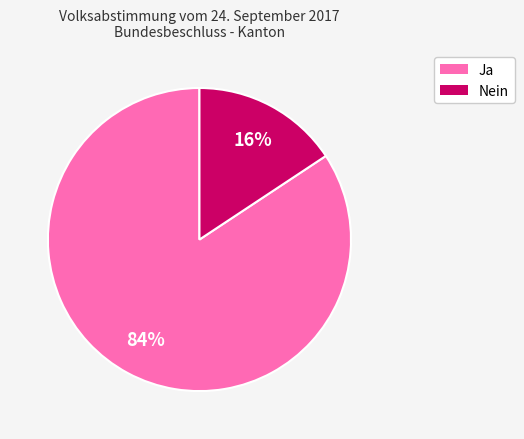

To the nearest percent, what is the combined percentage of Ja and Nein?

100%